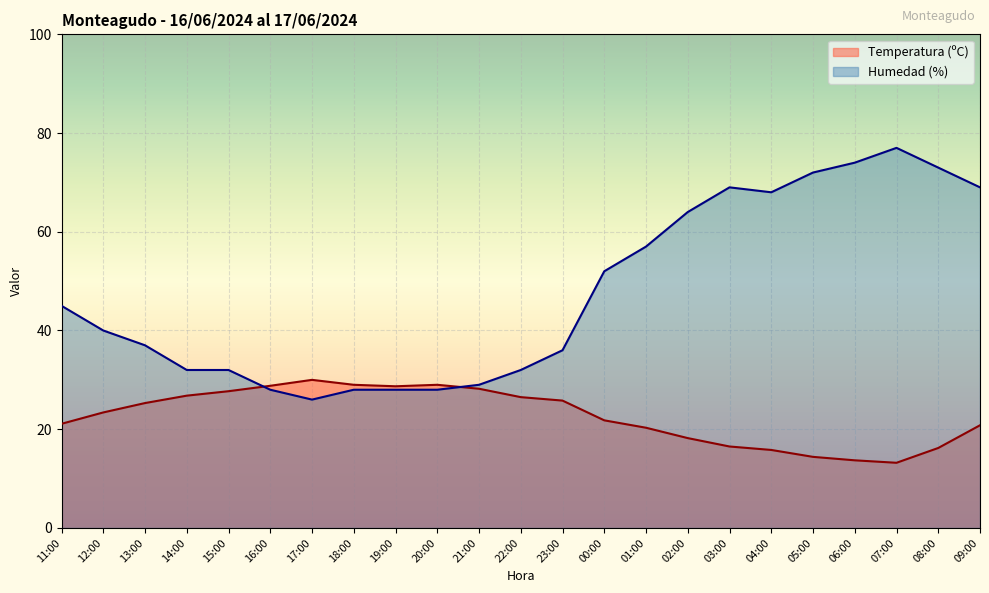

At which category does Temperatura (ºC) reach its first local valley?

19:00